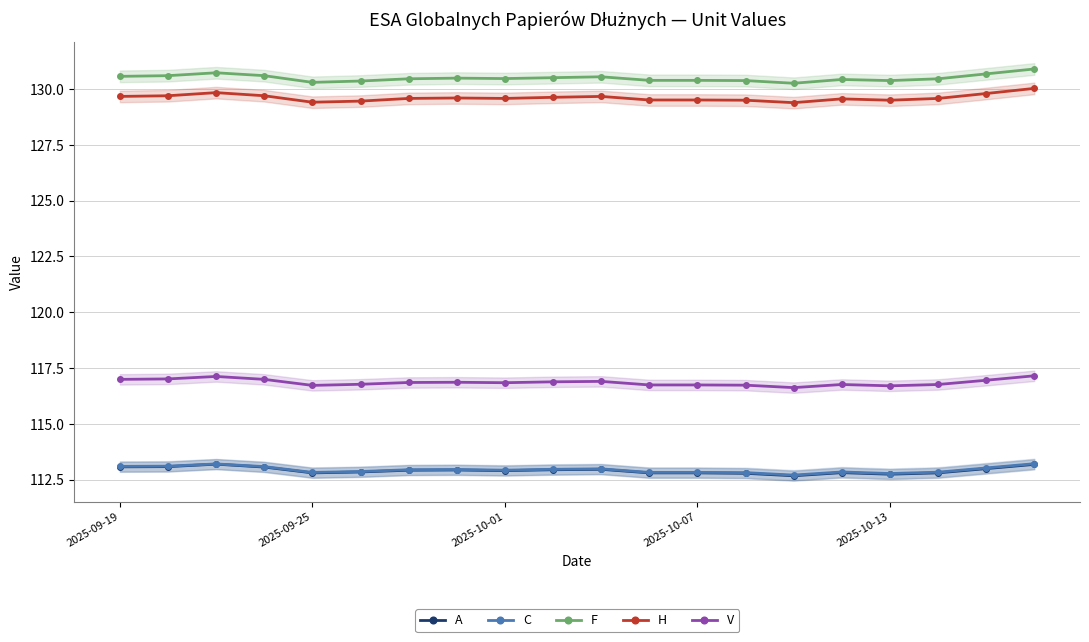

What is the difference between the maximum and minimum values in the V series?

0.5